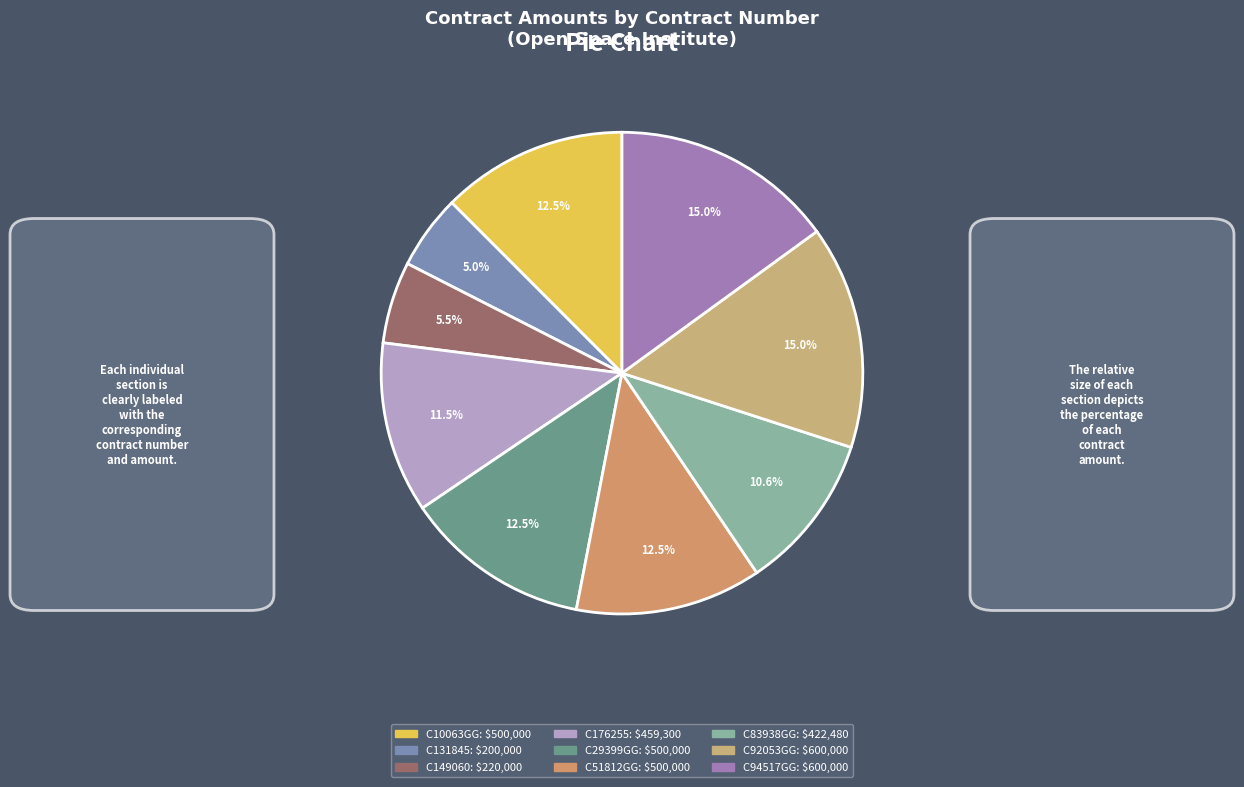

Is the sum of C83938GG and C94517GG greater than half?

No